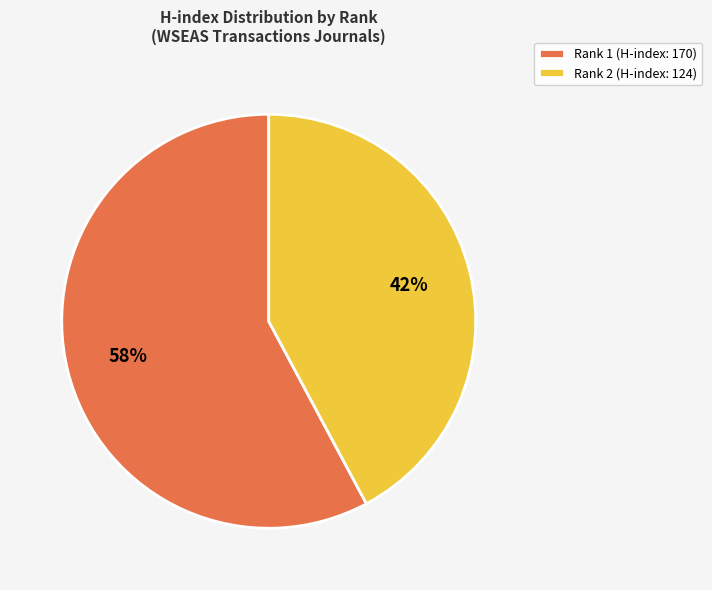

The Rank 1 (H-index: 170) slice represents 58% of the pie. True or false?

True